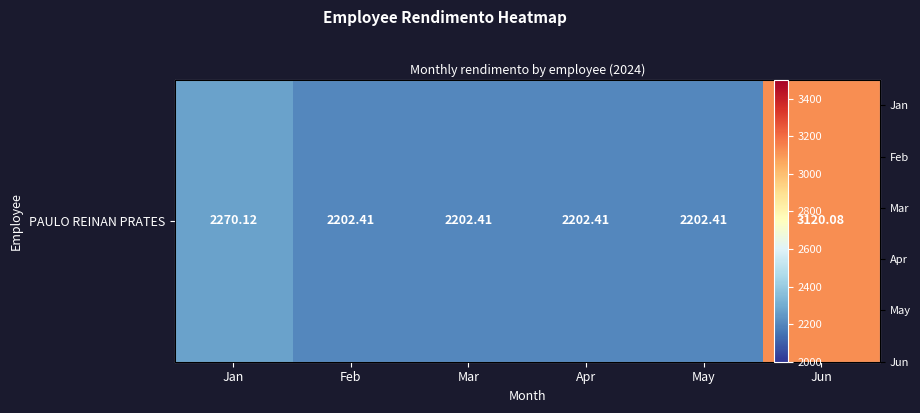

What is the ratio of the value at Jan to the value at Apr?

1.0